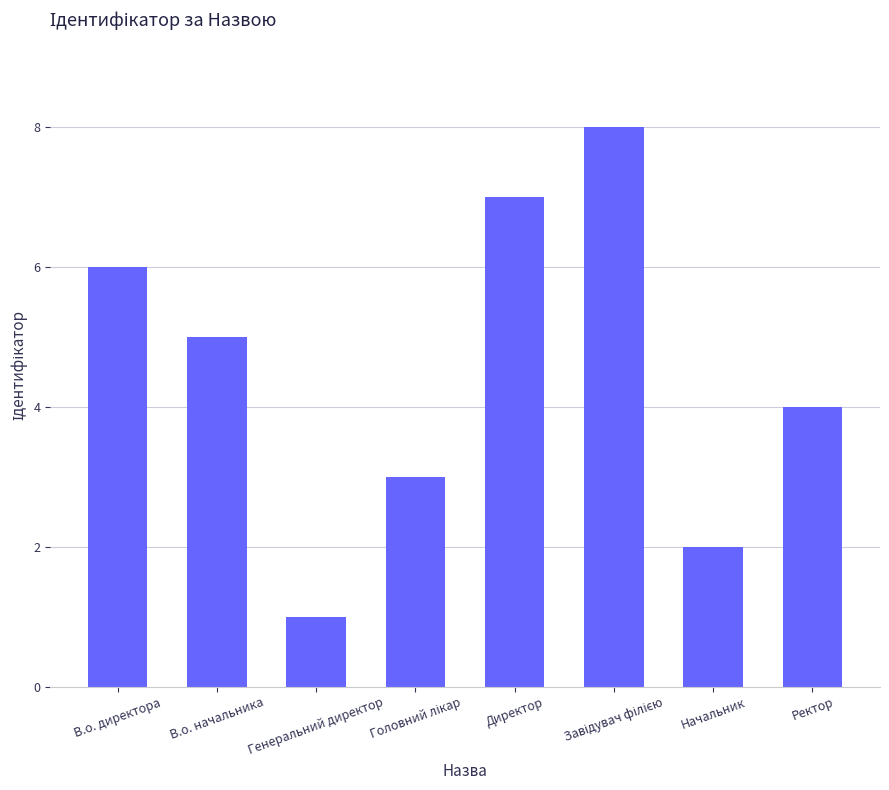

What is the maximum value shown in the chart?

8